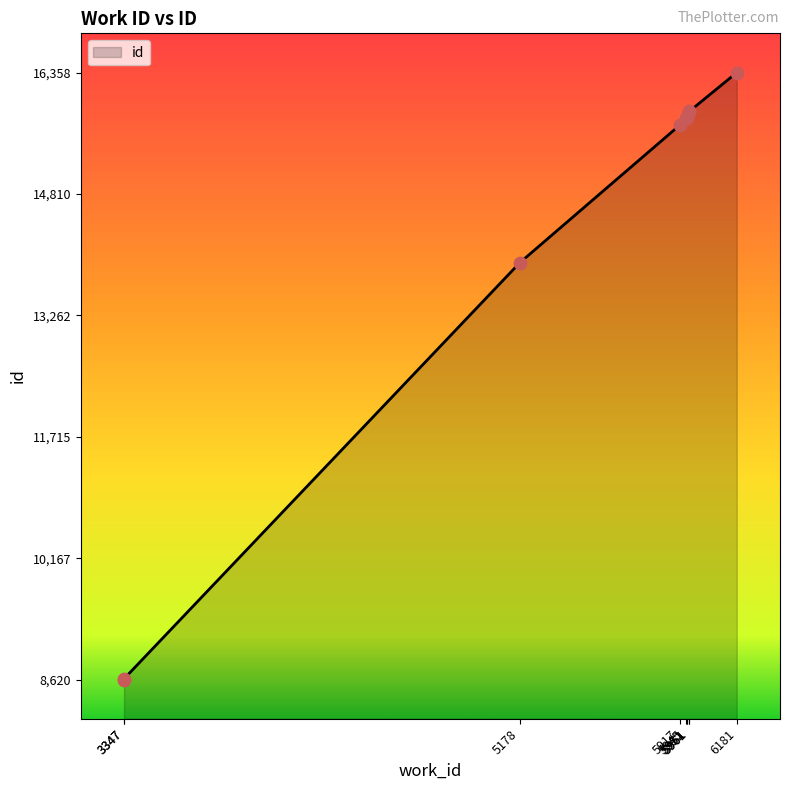

Approximately how many times larger is the value at 5178 compared to 5961?

0.9